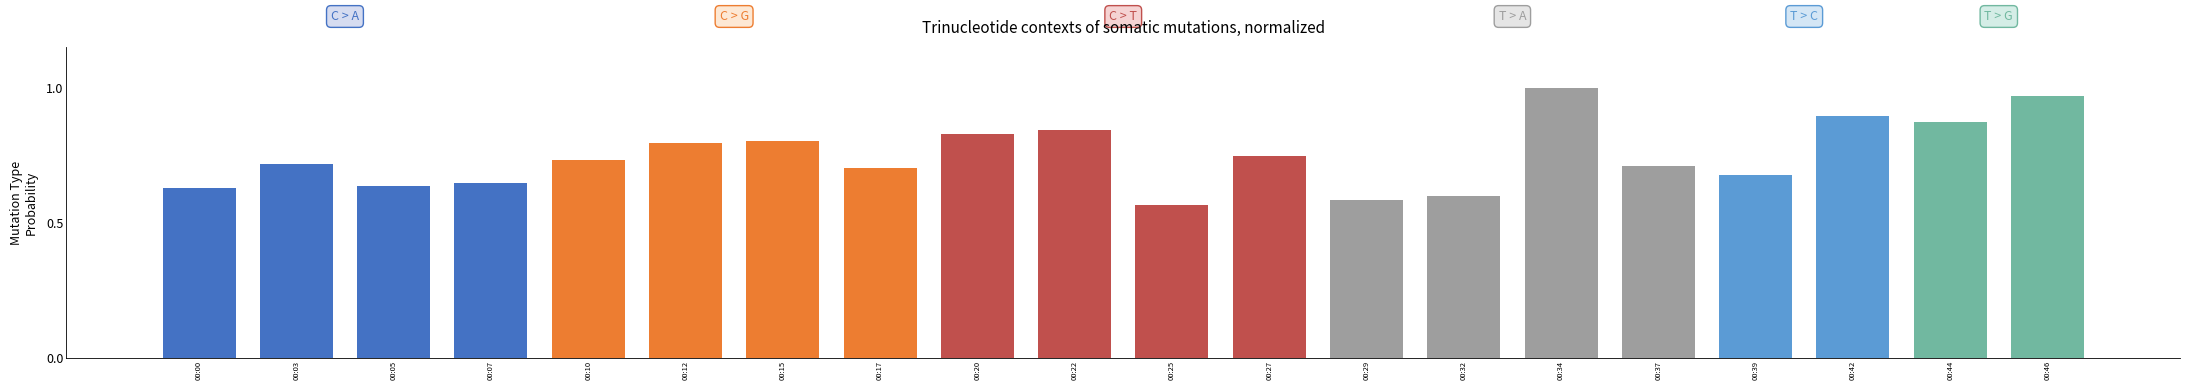

Is it true that the value at 00:34 is 1.6?

False